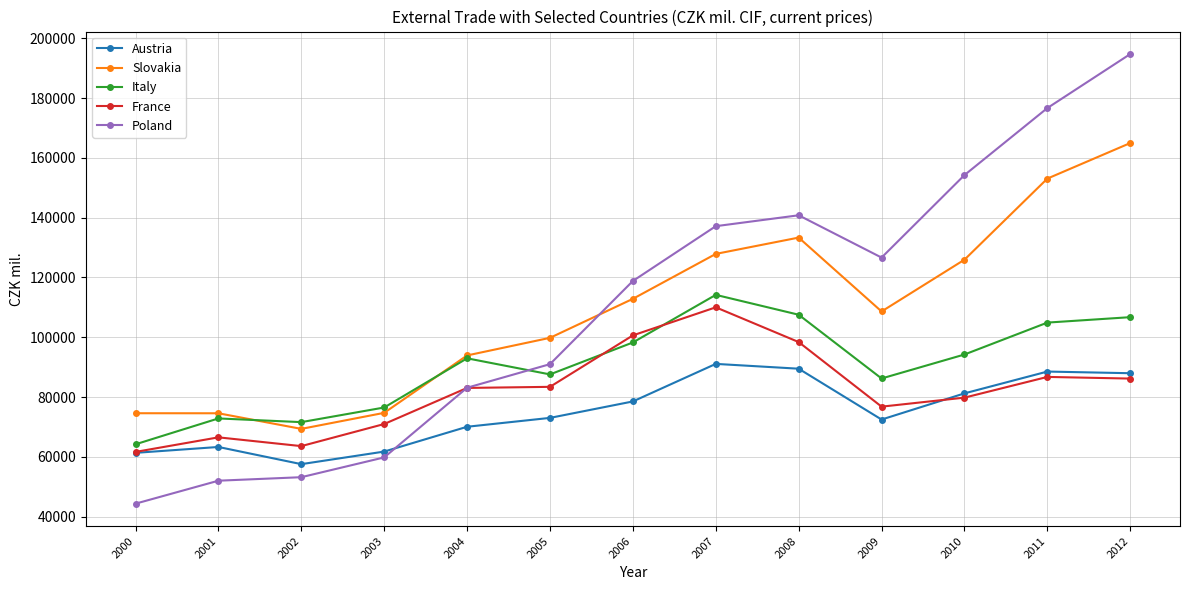

Does the chart have visible grid lines?

Yes